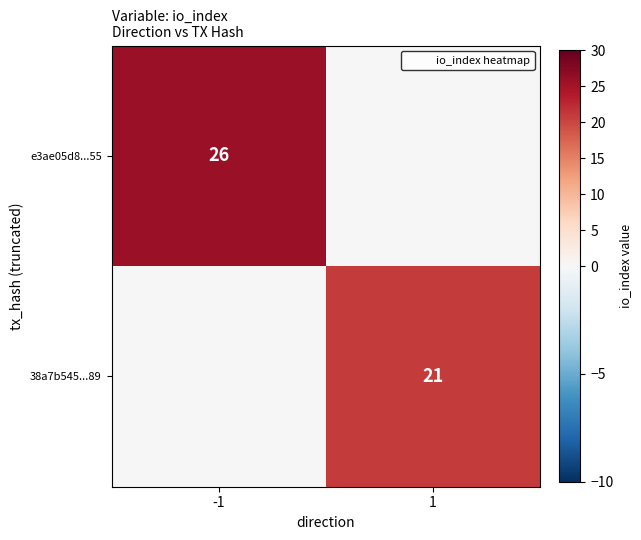

What is the average value of the e3ae05d8...55 series?

13